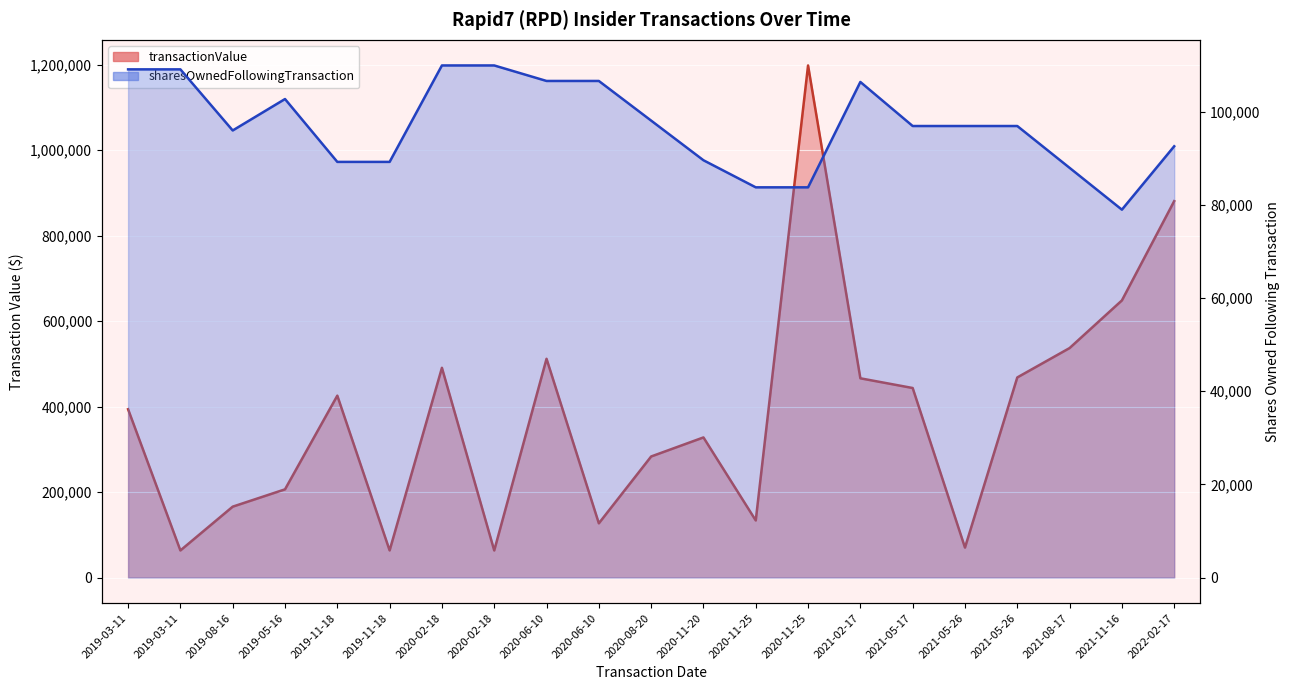

Which category has the lowest value in the sharesOwnedFollowingTransaction series?

2021-11-16